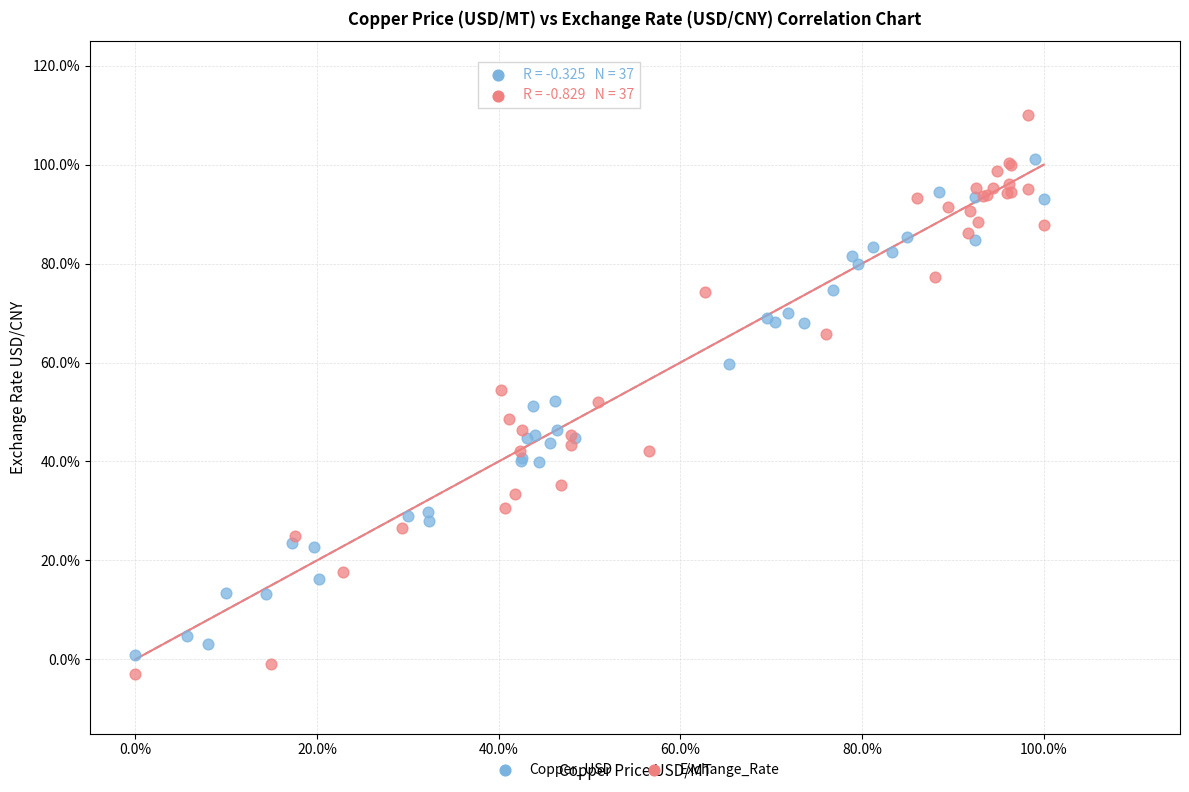

Which series contains the highest Y value?

Exchange_Rate